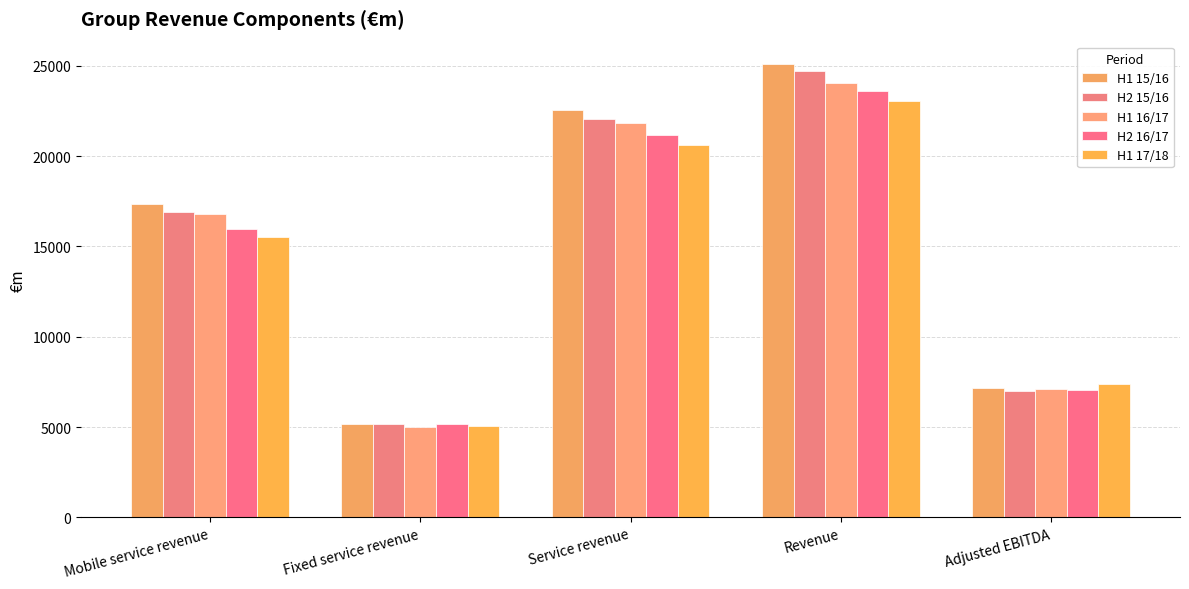

Where does the H2 15/16 series first go above 16898?

Service revenue